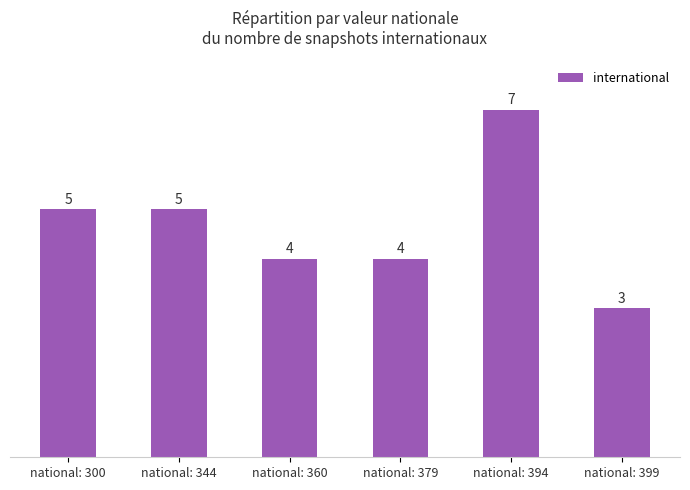

What is the difference between the maximum and minimum values?

4